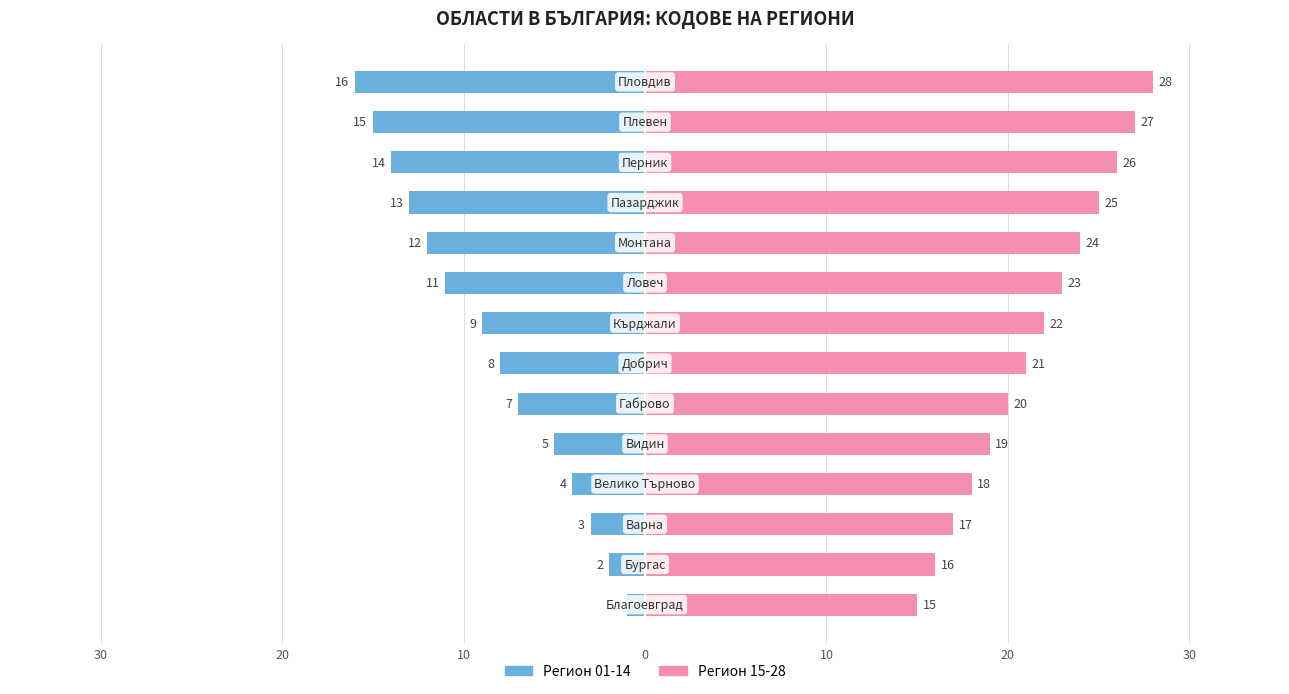

At 30, list the series in order from smallest to largest.

Регион 01-14, Регион 15-28